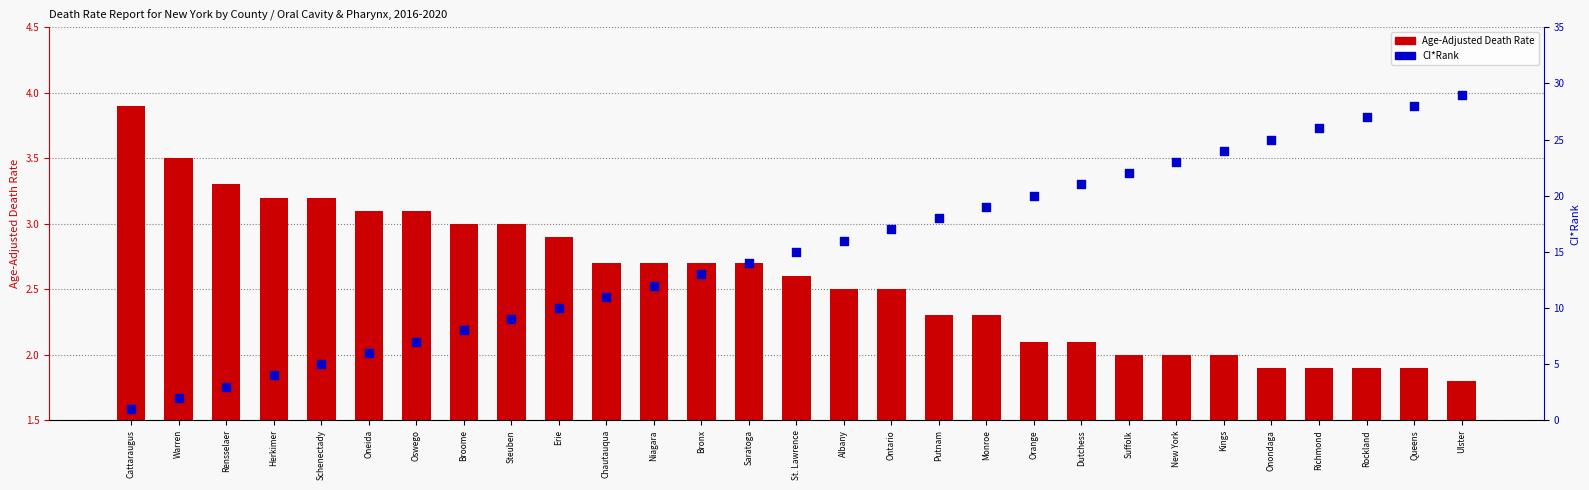

At how many categories does at least one series exceed 26?

3